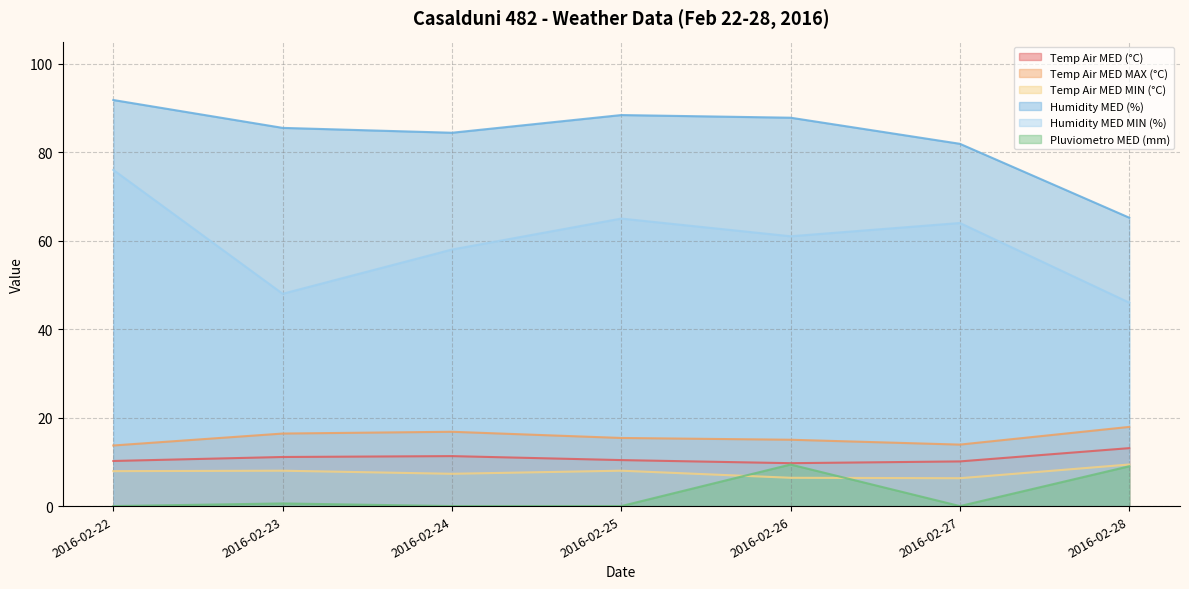

Is the value of Humidity MED MIN (%) at 2016-02-23 greater than the value of Temp Air MED (°C) at 2016-02-28?

Yes